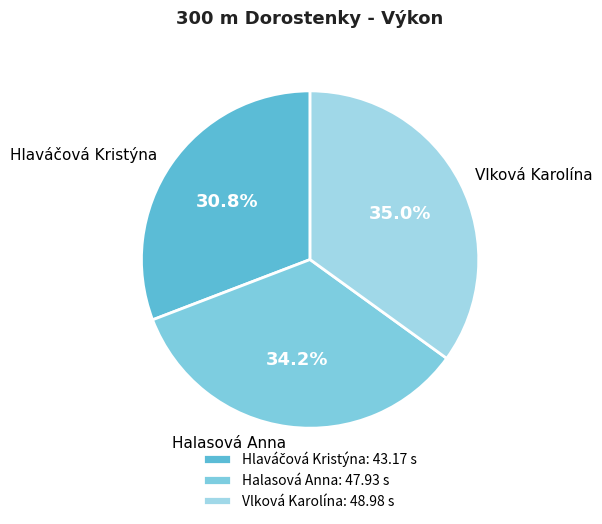

Does any single category account for the majority?

No